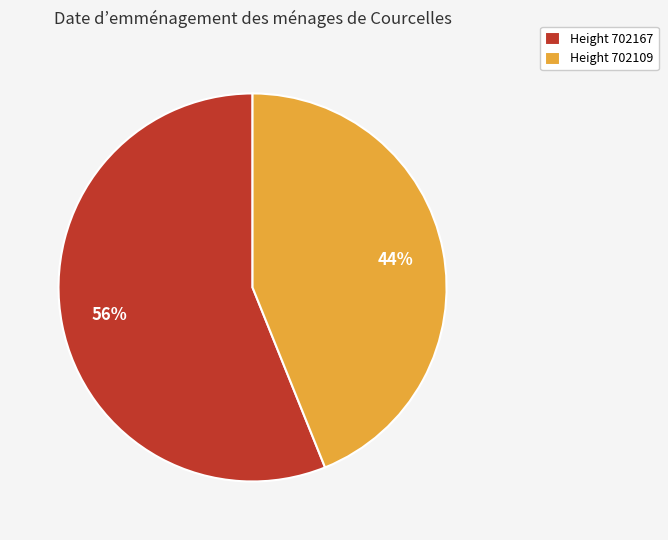

What is the majority slice?

Height 702167